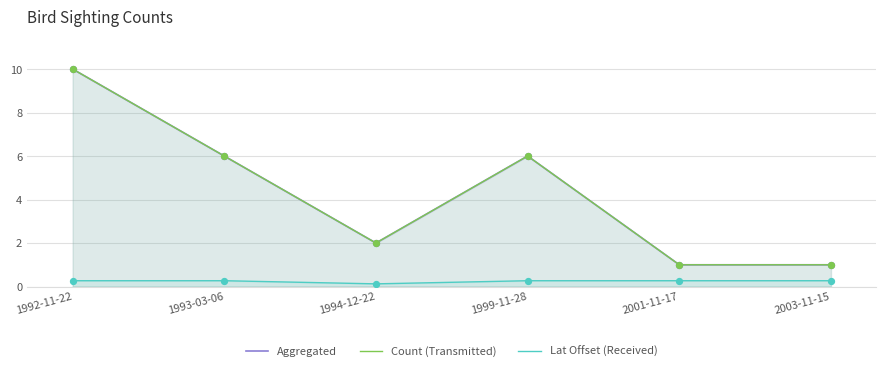

At which category is the sum across all series the highest?

1992-11-22